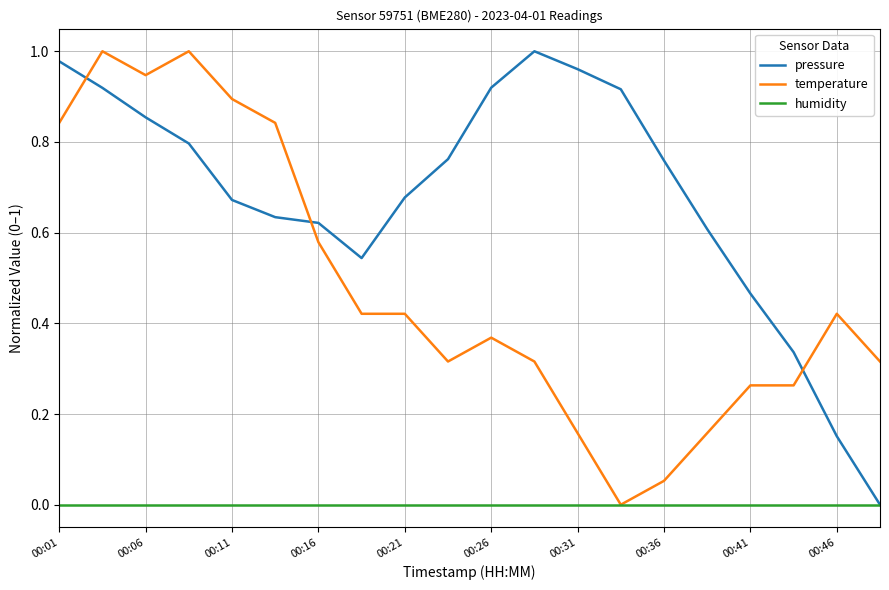

Rank the series by their average value, from lowest to highest.

humidity, temperature, pressure